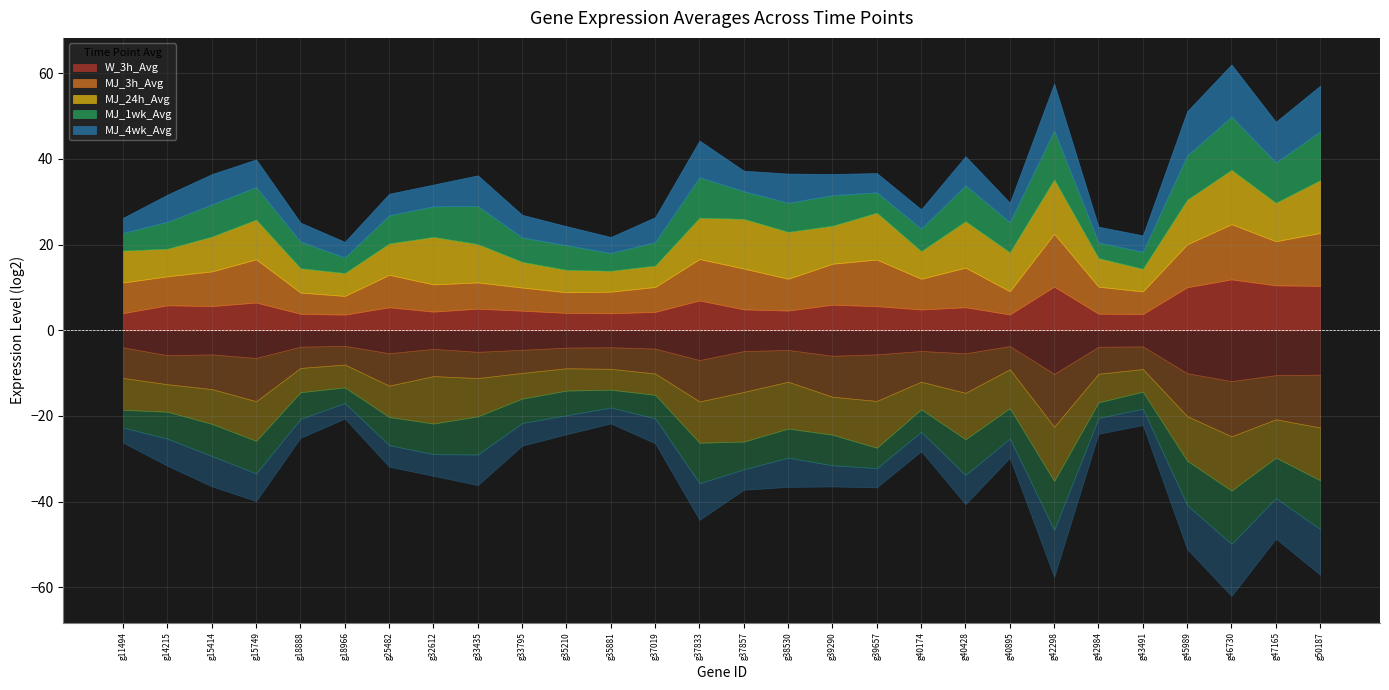

How many values in the MJ_4wk_Avg series exceed 5?

16